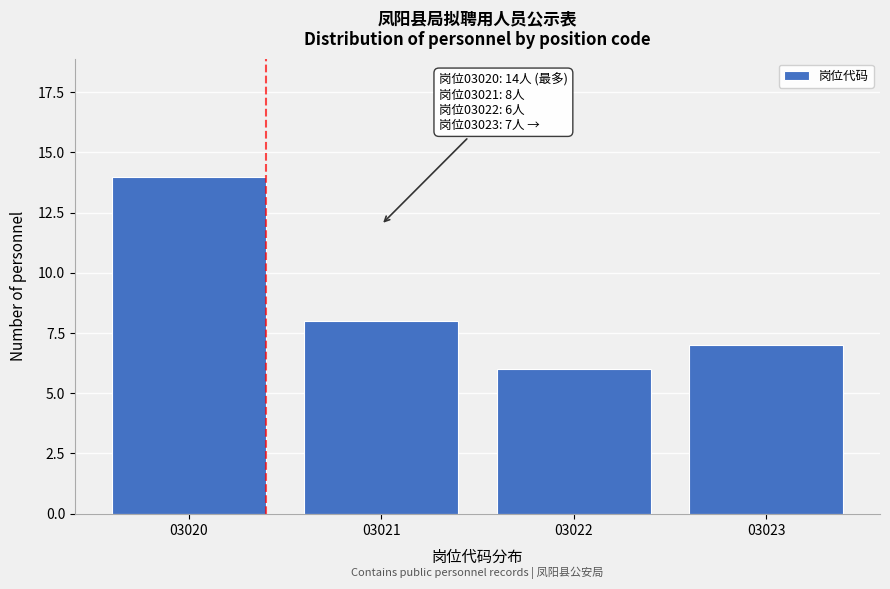

Reading left to right, transcribe all the data shown in this chart.

14	8	6	7